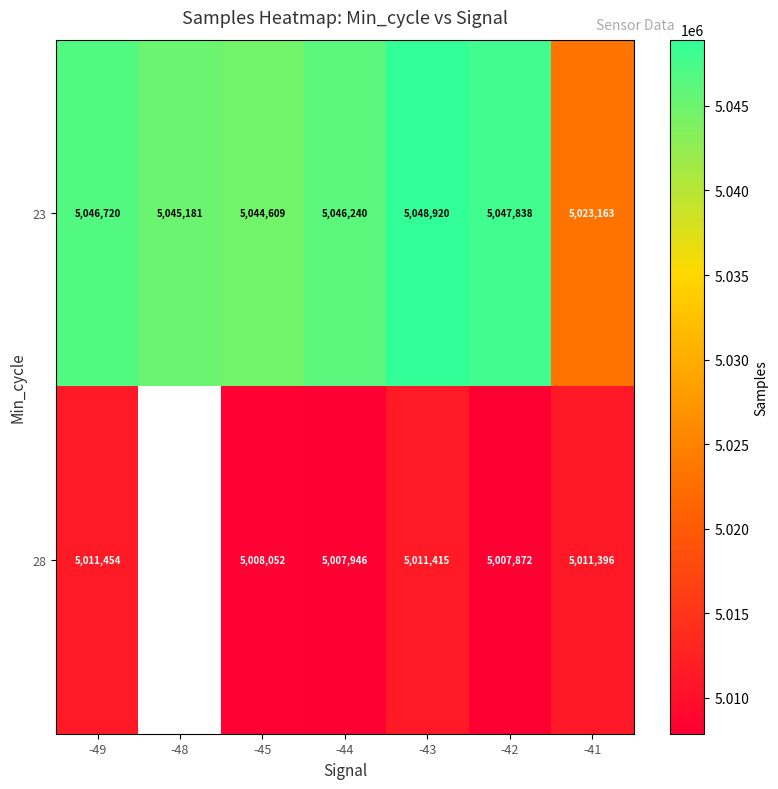

Is it true that 28 equals 1925560.6 at -41?

False